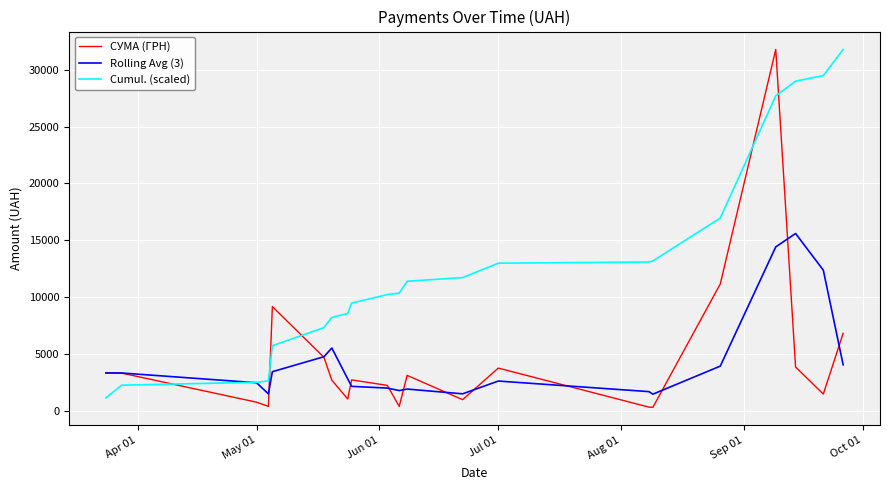

How many times do Cumul. (scaled) and СУМА (ГРН) cross each other?

5